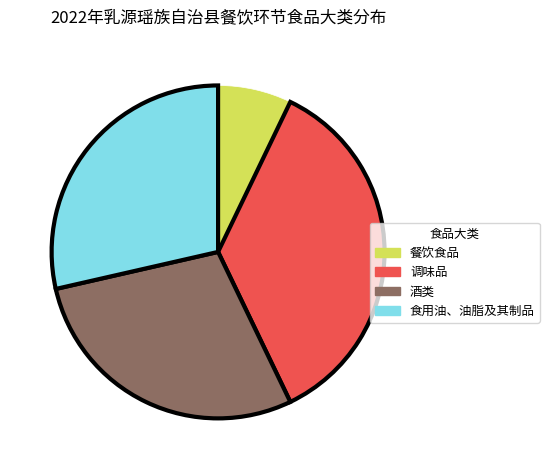

Does 食用油、油脂及其制品 account for over 50% of the chart?

No